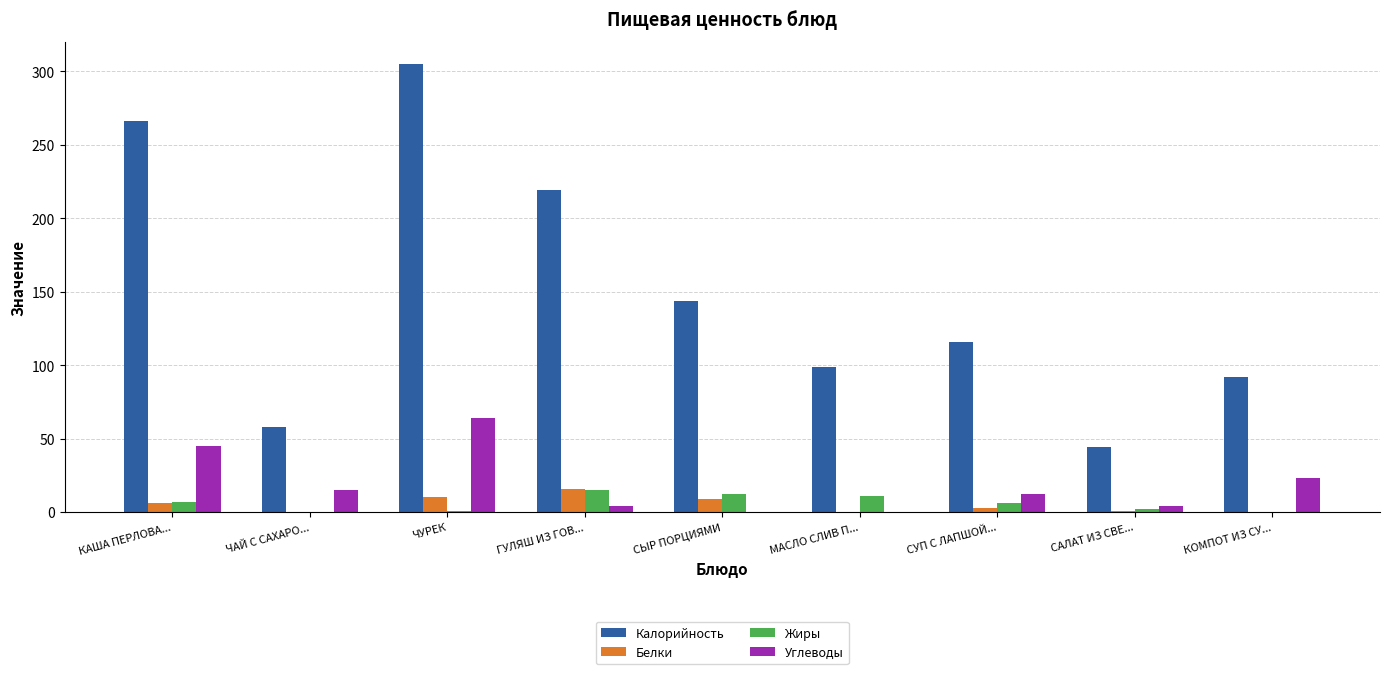

Is the value of Углеводы at МАСЛО СЛИВ П... greater than the value of Жиры at КАША ПЕРЛОВА...?

No